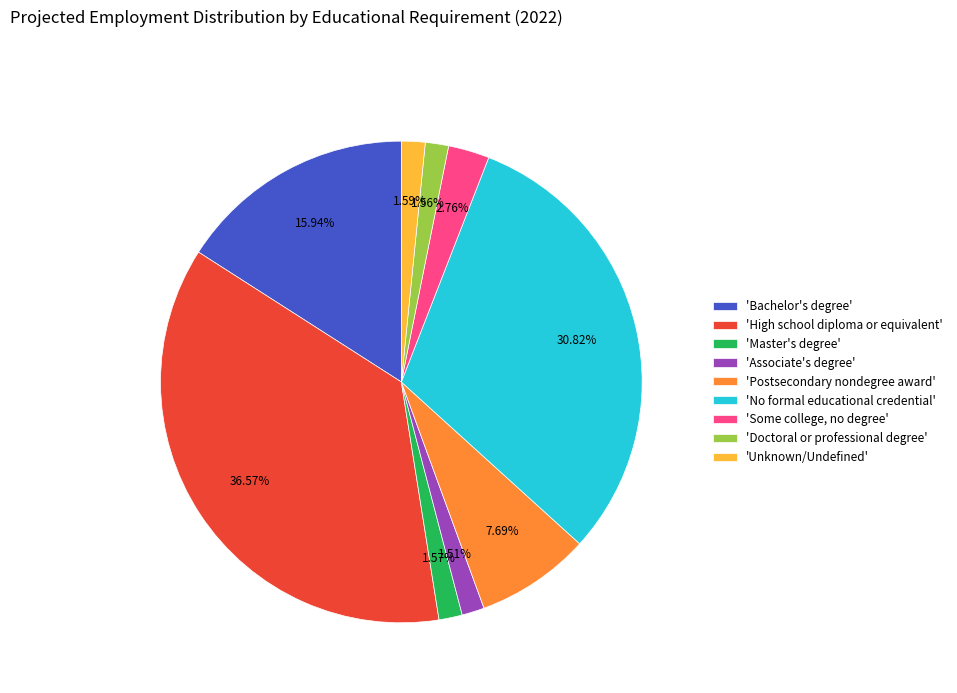

Is 'No formal educational credential' the majority of the pie?

No